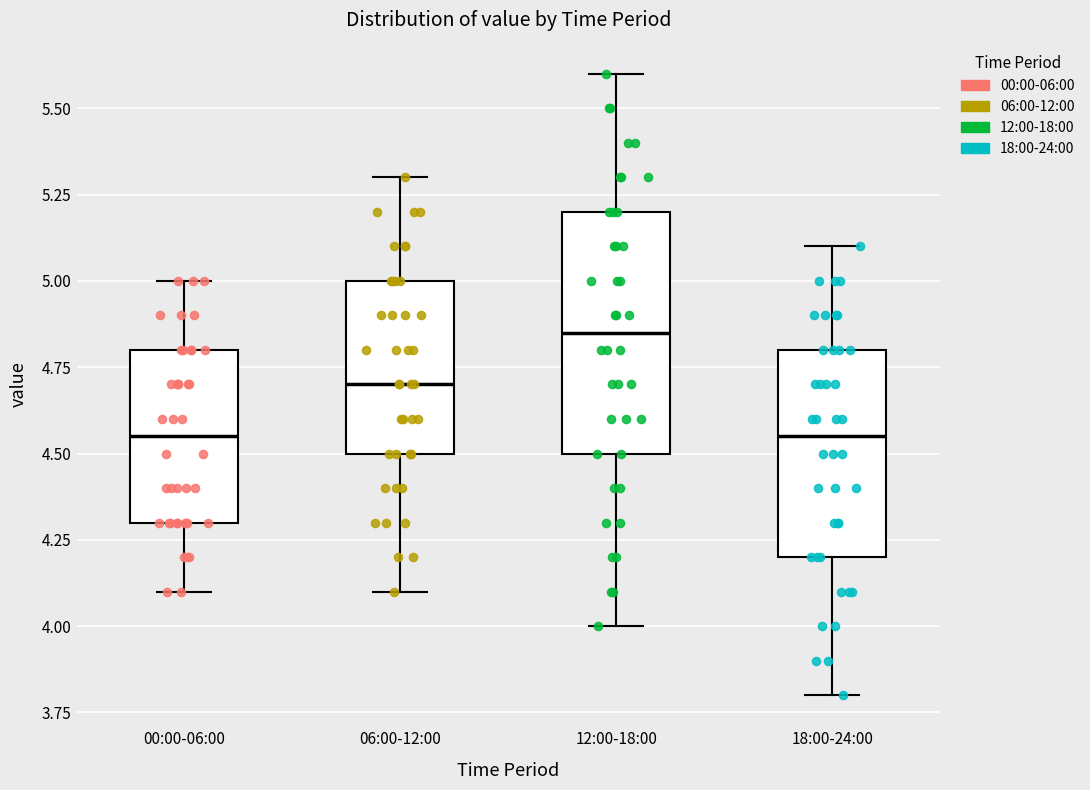

Reading left to right, transcribe this box plot: for each box, give where its median line is, the range the box spans, and where its two whiskers end, as read against the y-axis. The values are not printed on the chart, so give them approximately, as read against the axis.

00:00-06:00: median 4.55, box 4.30 to 4.80, whiskers 4.10 to 5.00
06:00-12:00: median 4.70, box 4.50 to 5.00, whiskers 4.10 to 5.30
12:00-18:00: median 4.85, box 4.50 to 5.20, whiskers 4.00 to 5.60
18:00-24:00: median 4.55, box 4.20 to 4.80, whiskers 3.80 to 5.10